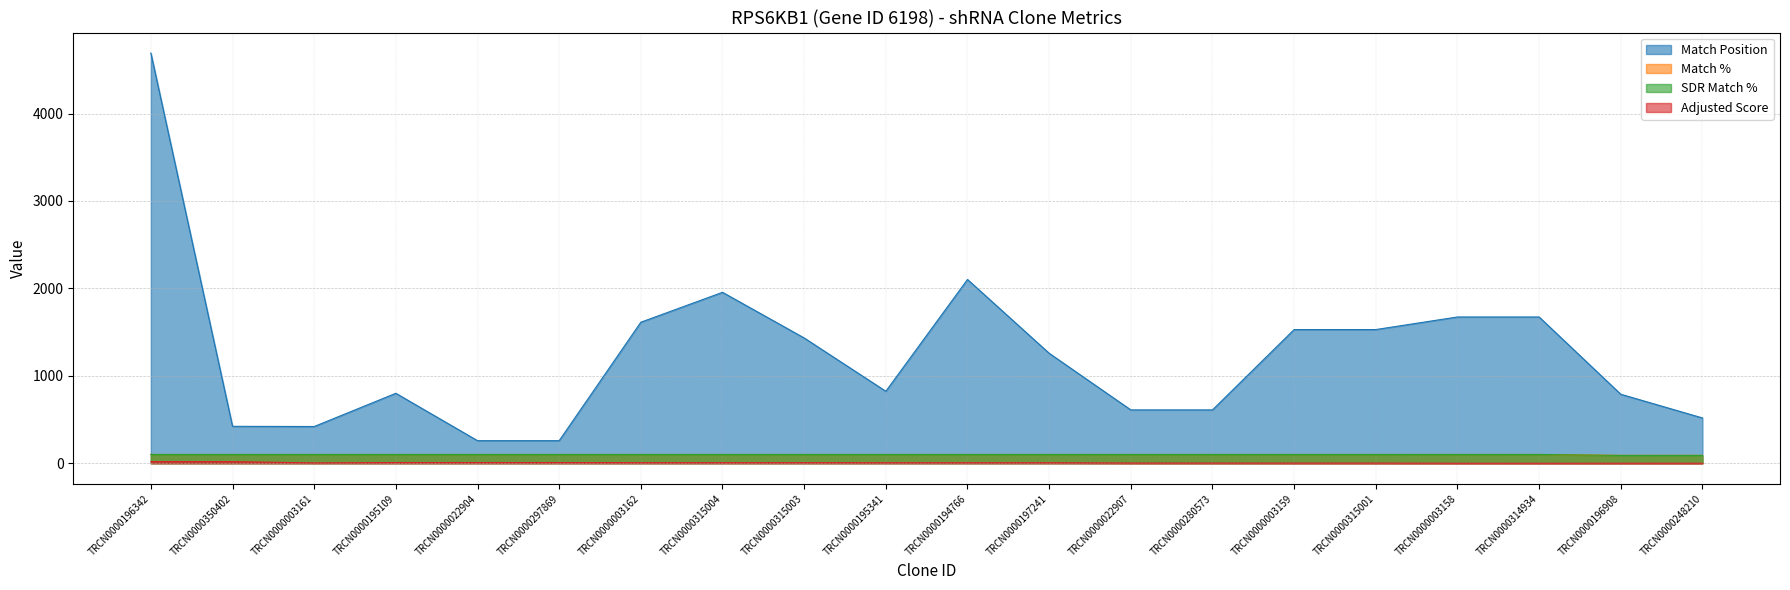

What is the lowest value of the Match Position series?

258.0